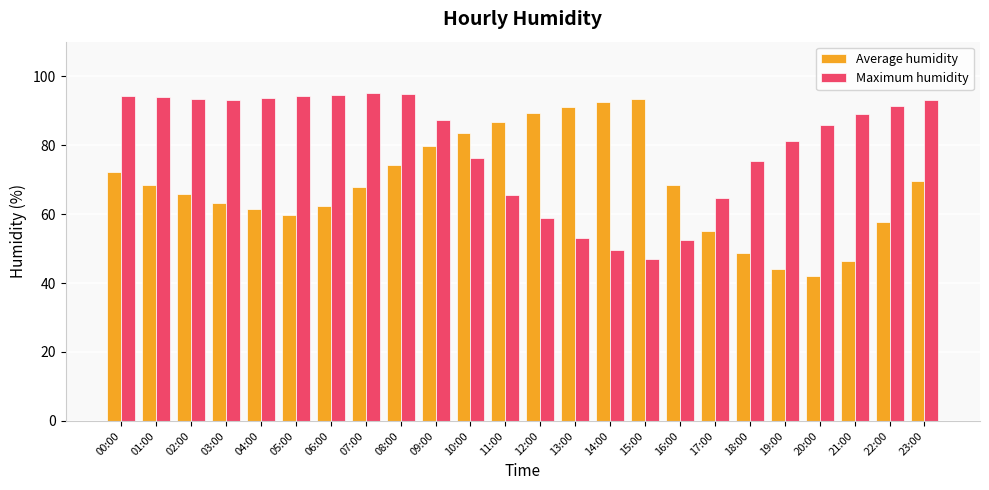

Is the value of Maximum humidity at 06:00 greater than the value of Average humidity at 02:00?

Yes